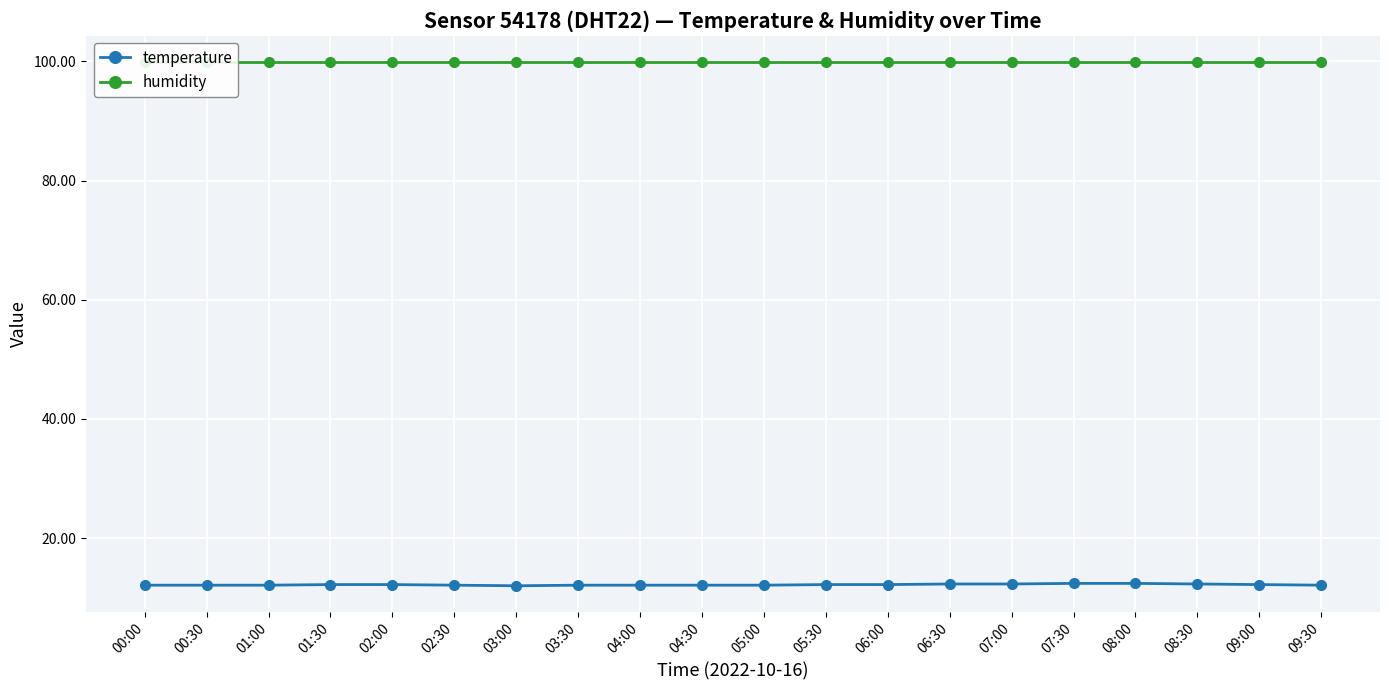

What is the value of the temperature point at the 12th from the left?

12.2